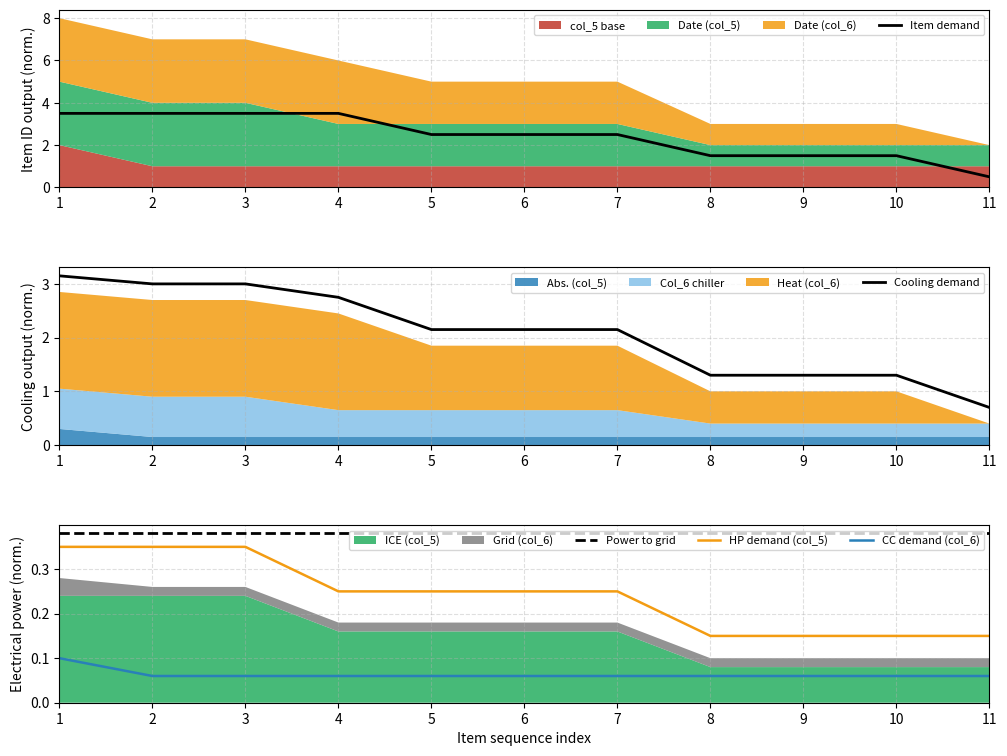

What is the sum of all CC demand (col_6) values?

0.7